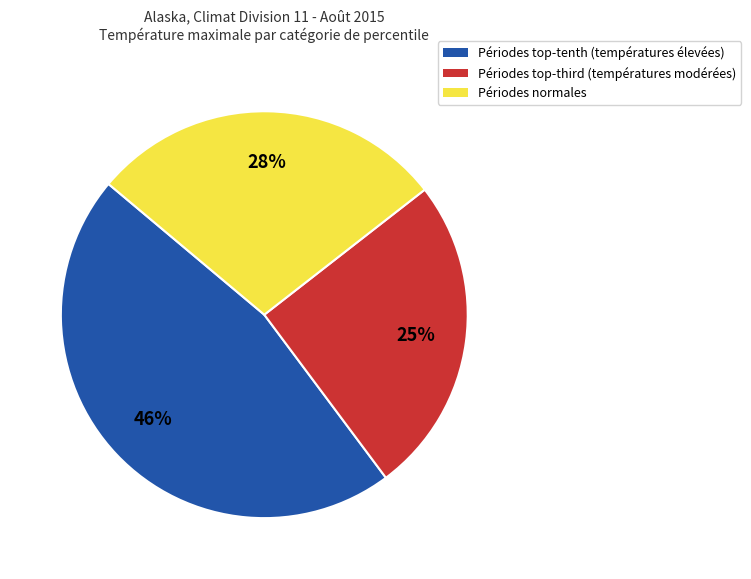

Is there any slice that represents more than half of the pie?

No